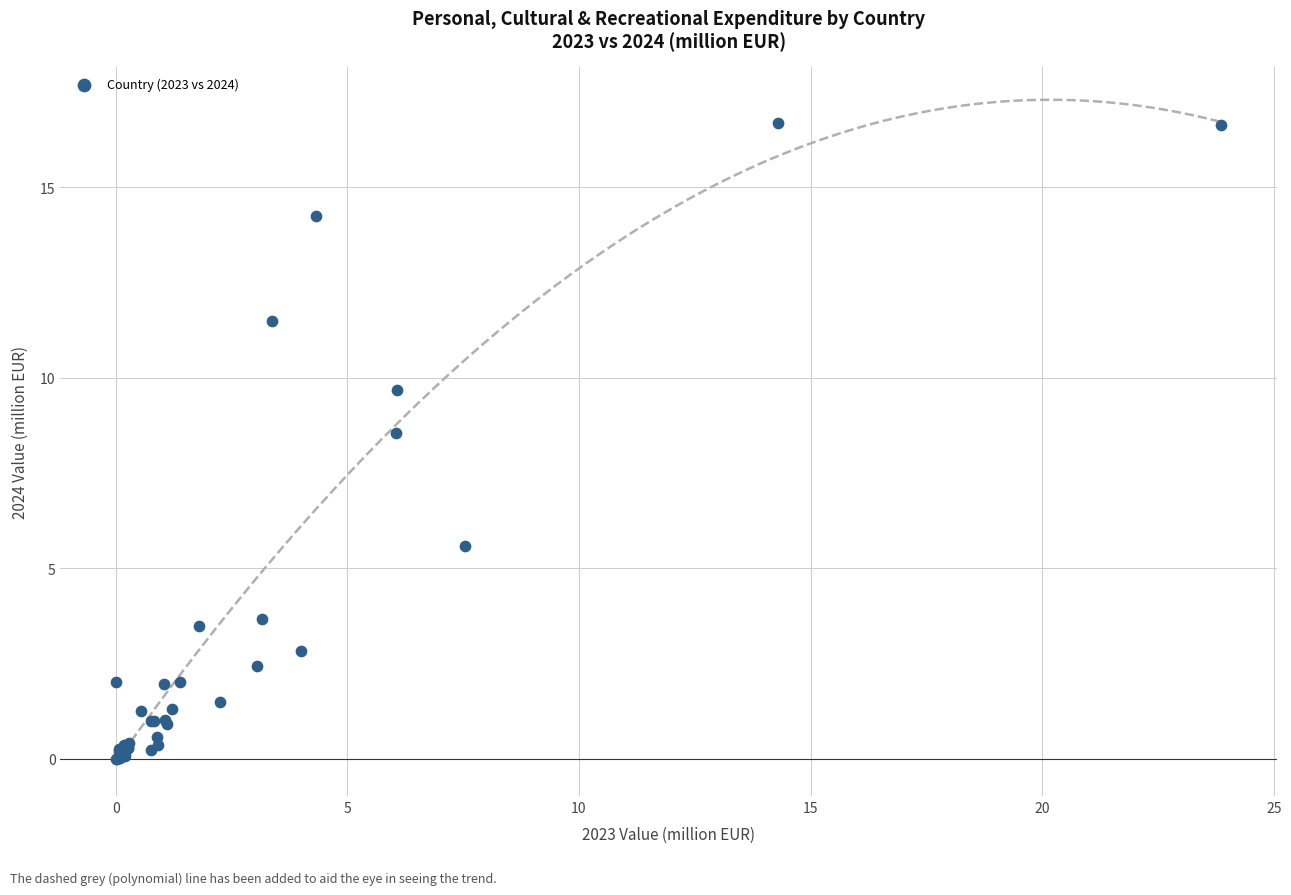

What Y value in the scatter plot is closest to 8?

8.6